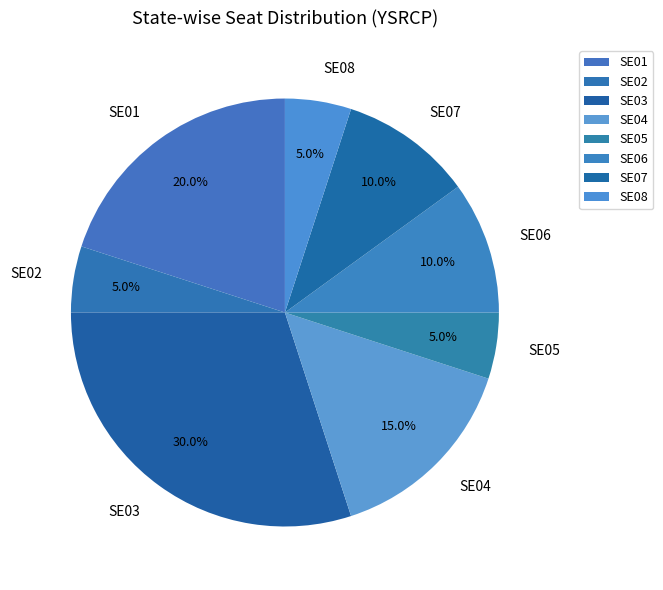

What percentage is the SE05 slice, to the nearest percent?

5%